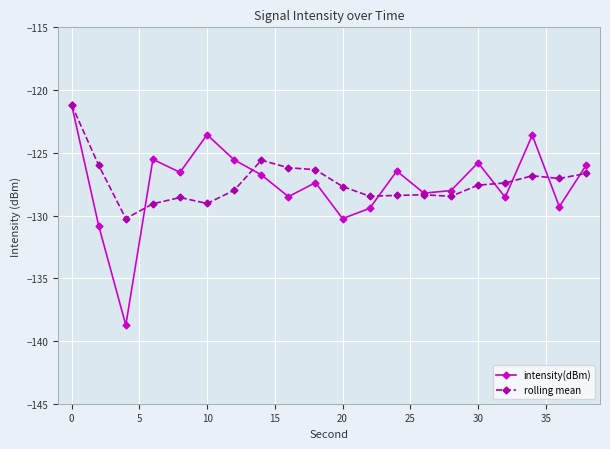

True or false: intensity(dBm) and rolling mean cross at least once.

True